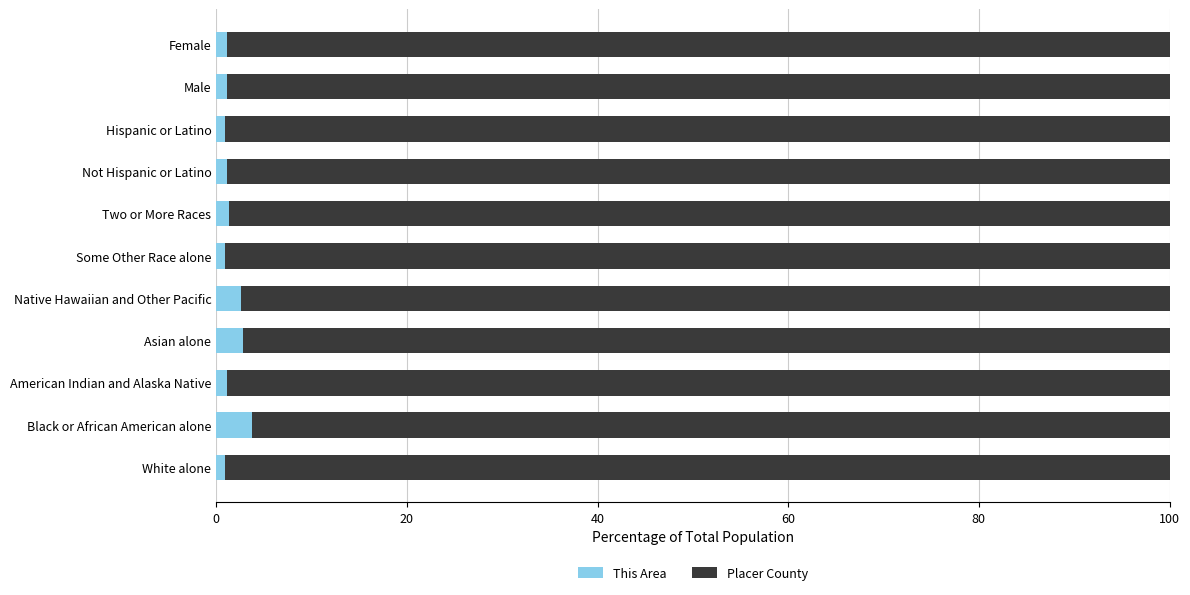

What is the maximum value for This Area?

3.8